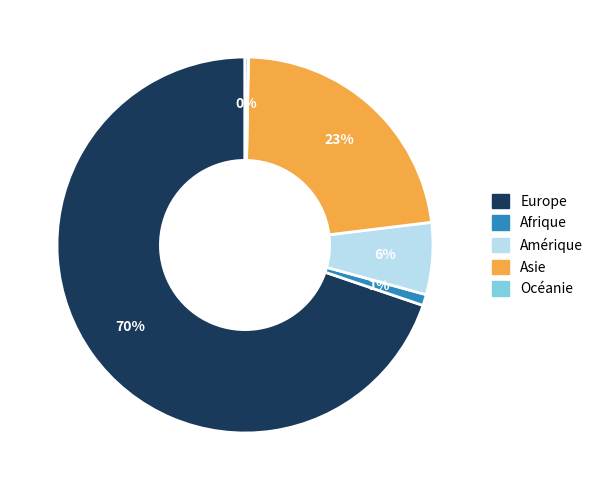

Is it true that Asie is 30% of the pie?

False